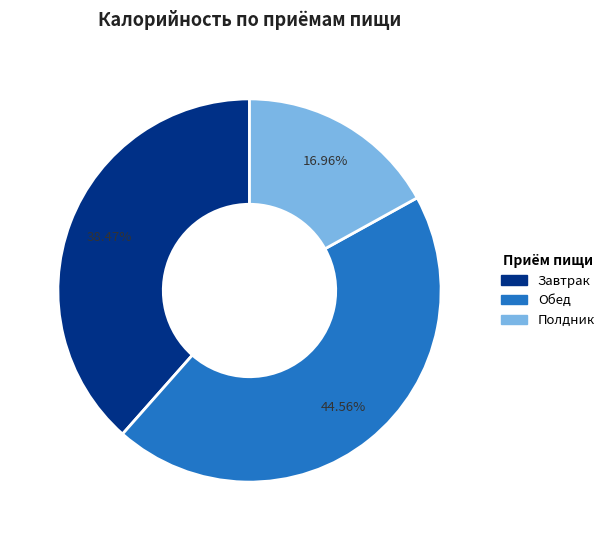

Approximately how many times larger is the value at Завтрак compared to Полдник?

2.3